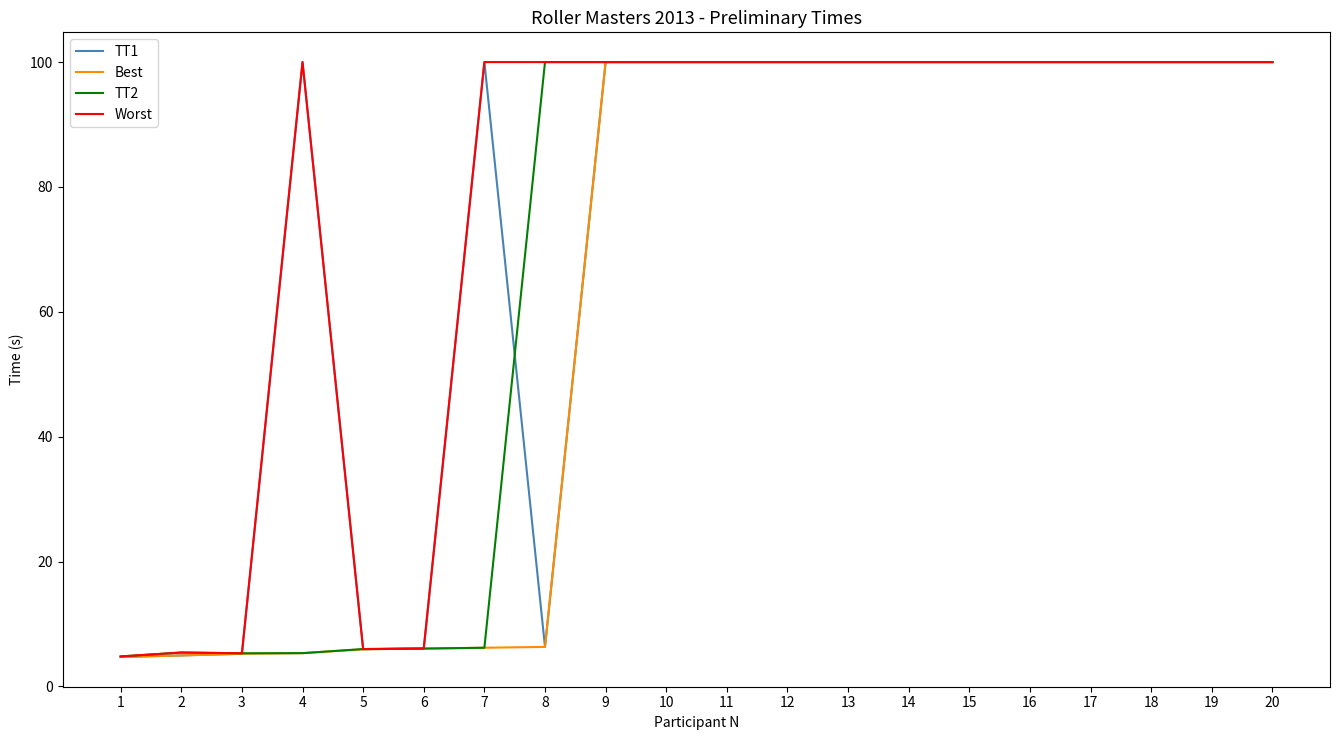

List the series in order of their overall mean, highest first.

Worst, TT1, TT2, Best